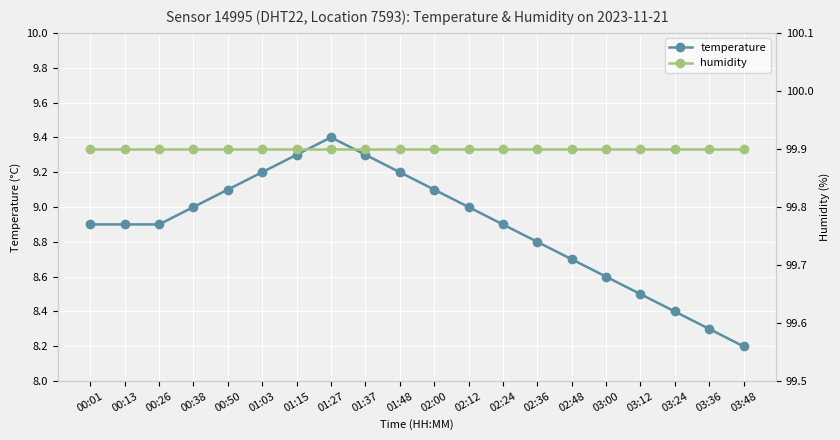

Which series has the largest range (max minus min)?

temperature